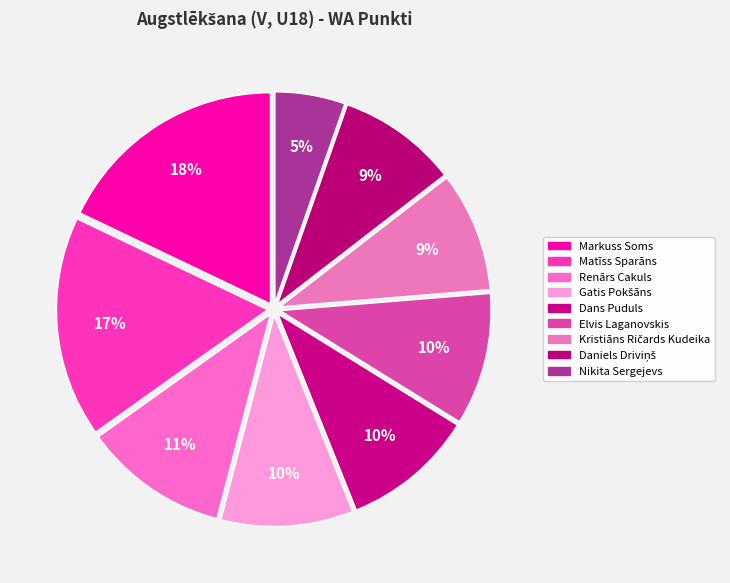

What is the total percentage of Gatis Pokšāns and Markuss Soms?

28.0%